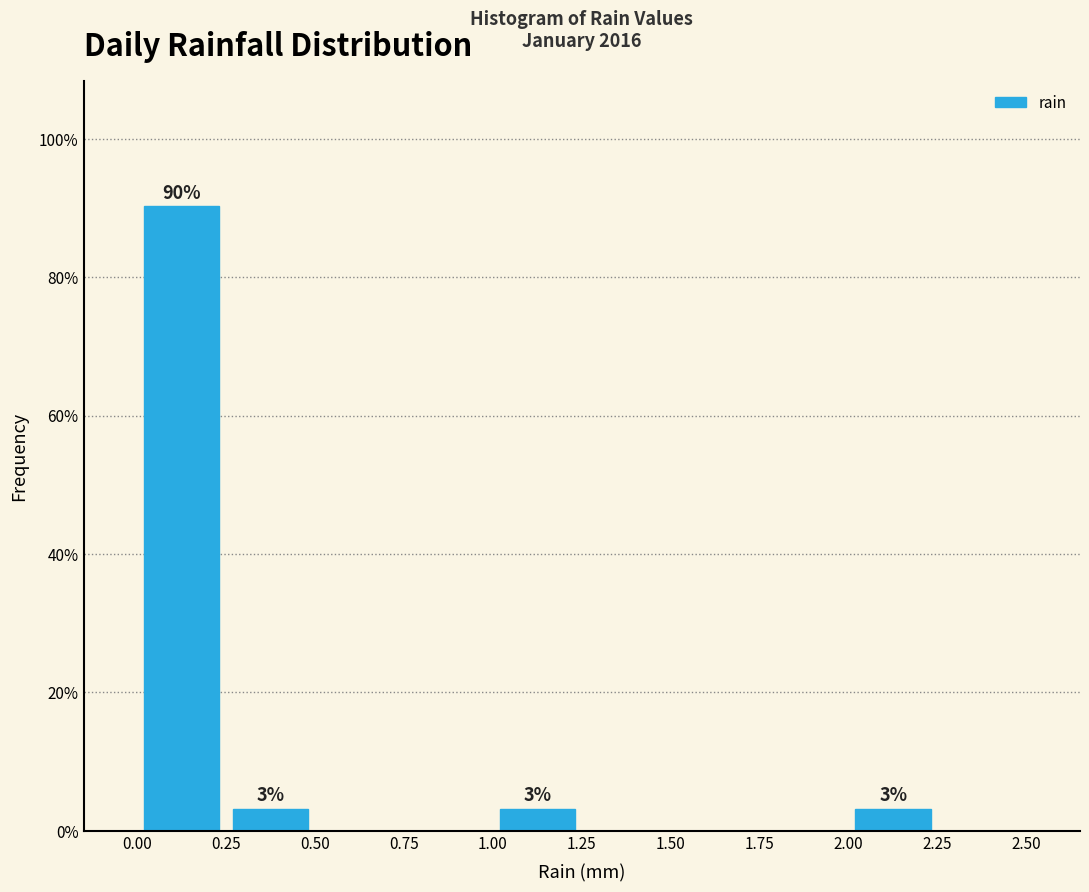

Over which range of the x-axis is the bar tallest?

0.00 to 0.25